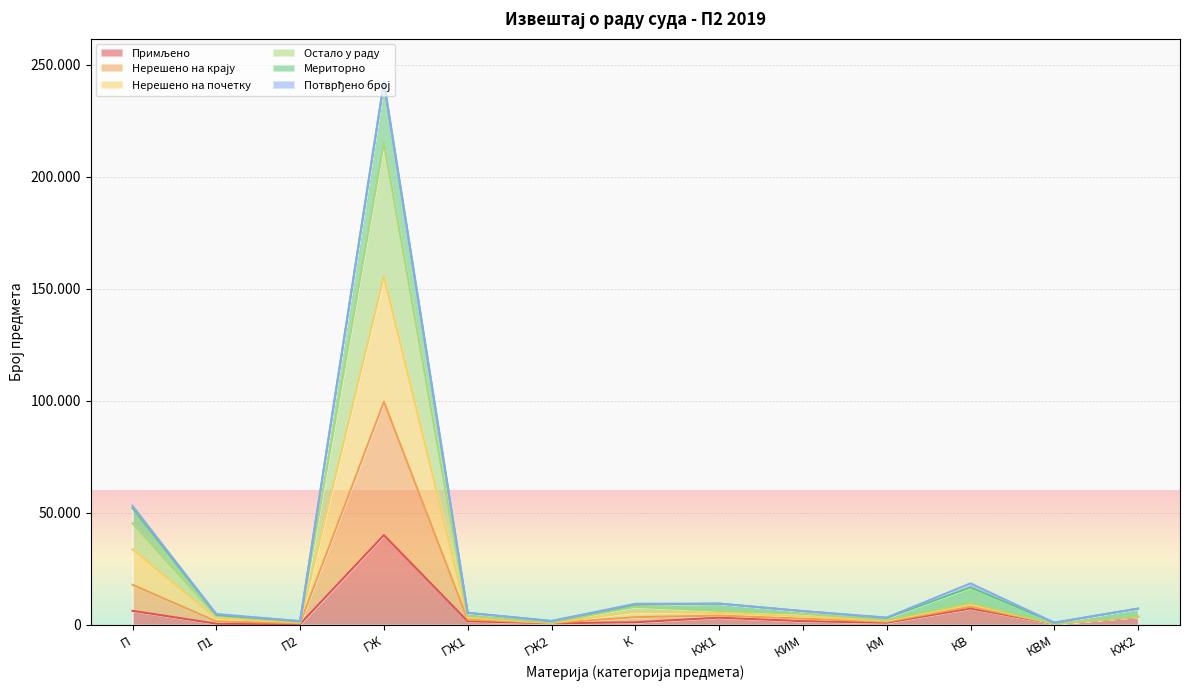

How many data points does each series have?

13